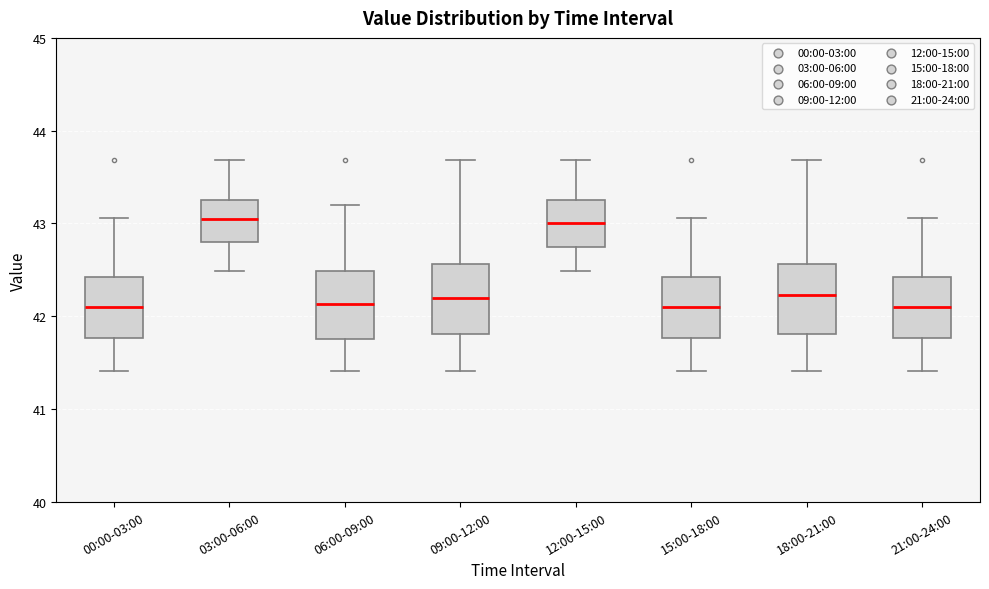

Reading left to right, transcribe this box plot: for each box, give where its median line is, the range the box spans, and where its two whiskers end, as read against the y-axis. The values are not printed on the chart, so give them approximately, as read against the axis.

00:00-03:00: median 42.1, box 41.8 to 42.4, whiskers 41.4 to 43.1
03:00-06:00: median 43.1, box 42.8 to 43.3, whiskers 42.5 to 43.7
06:00-09:00: median 42.1, box 41.8 to 42.5, whiskers 41.4 to 43.2
09:00-12:00: median 42.2, box 41.8 to 42.6, whiskers 41.4 to 43.7
12:00-15:00: median 43.0, box 42.8 to 43.3, whiskers 42.5 to 43.7
15:00-18:00: median 42.1, box 41.8 to 42.4, whiskers 41.4 to 43.1
18:00-21:00: median 42.2, box 41.8 to 42.6, whiskers 41.4 to 43.7
21:00-24:00: median 42.1, box 41.8 to 42.4, whiskers 41.4 to 43.1